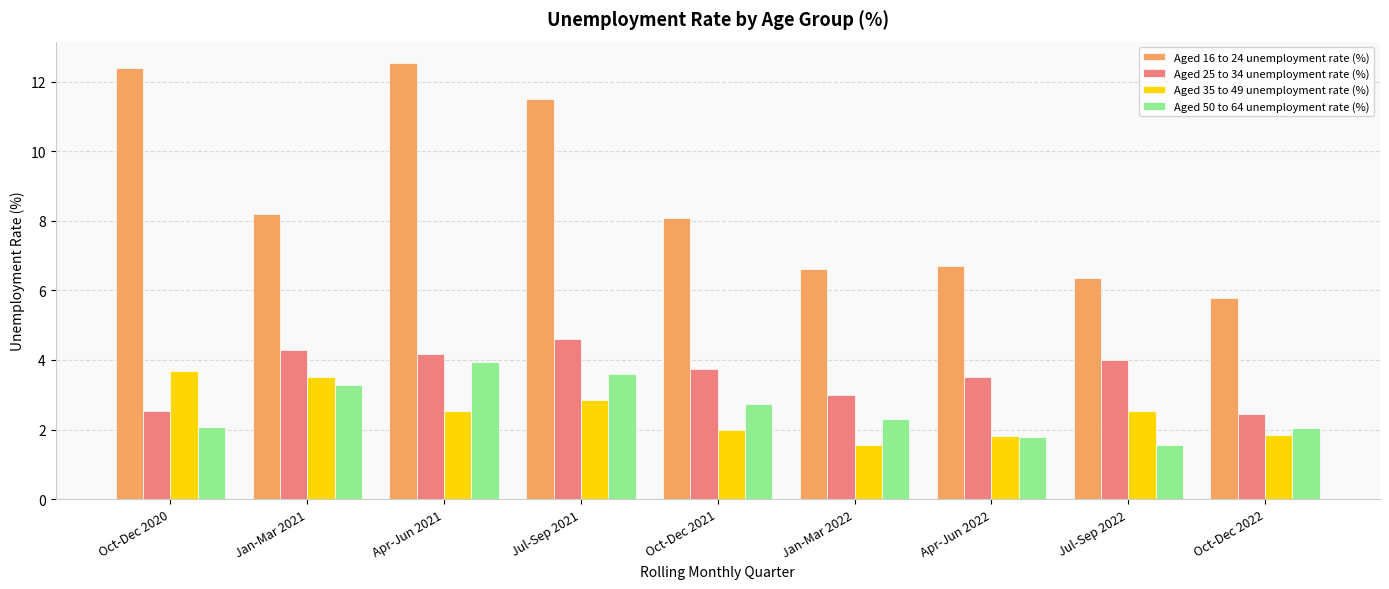

How many bars are there in each group?

4